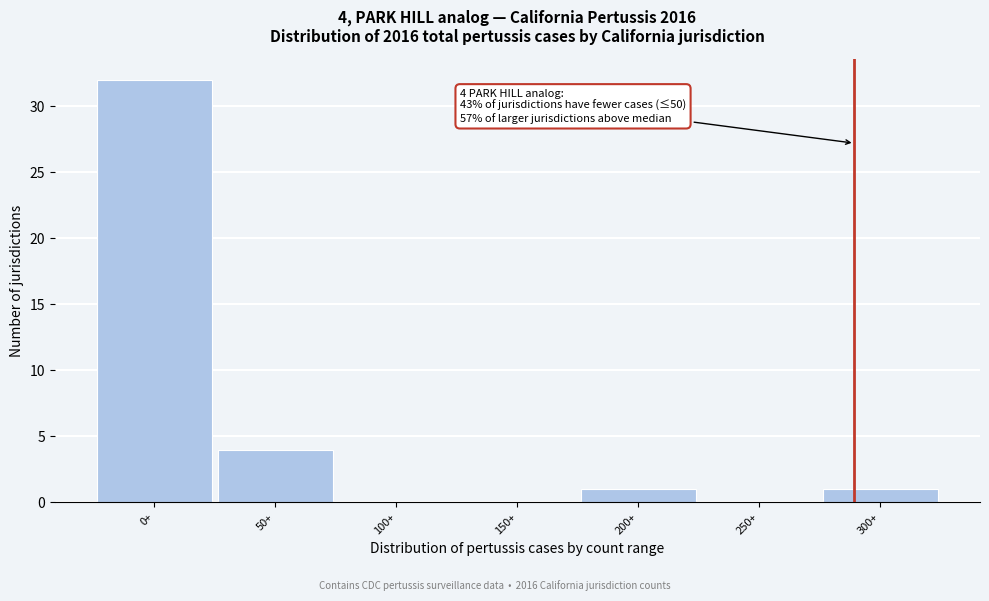

Reading left to right, what are all the values shown in this chart?

0+=32	50+=4	100+=0	150+=0	200+=1	250+=0	300+=1